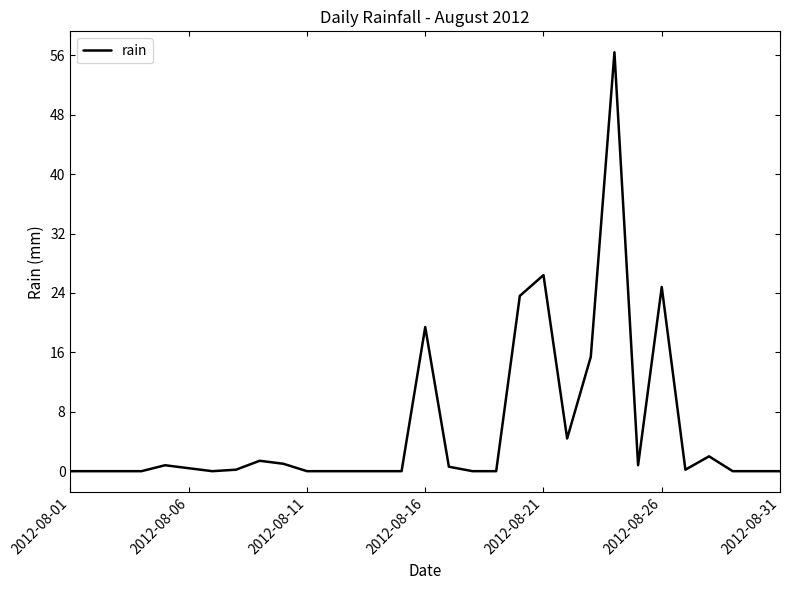

What is the maximum value shown in the chart?

56.4